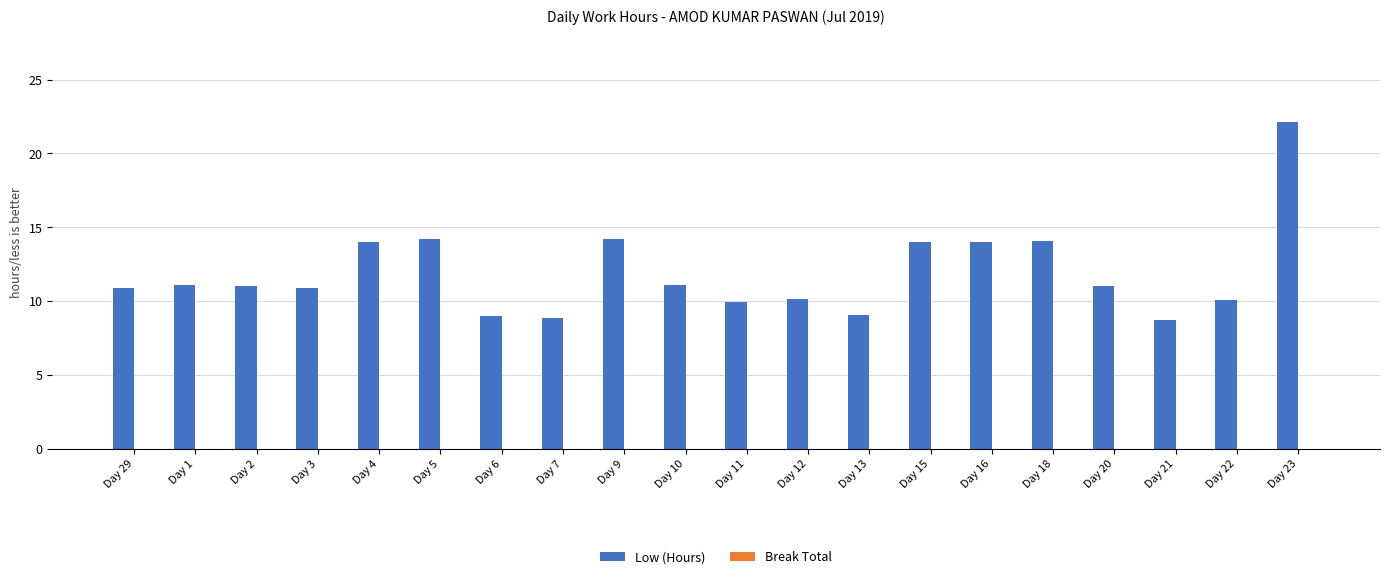

What is the change in value from Day 10 to Day 16?

+2.9